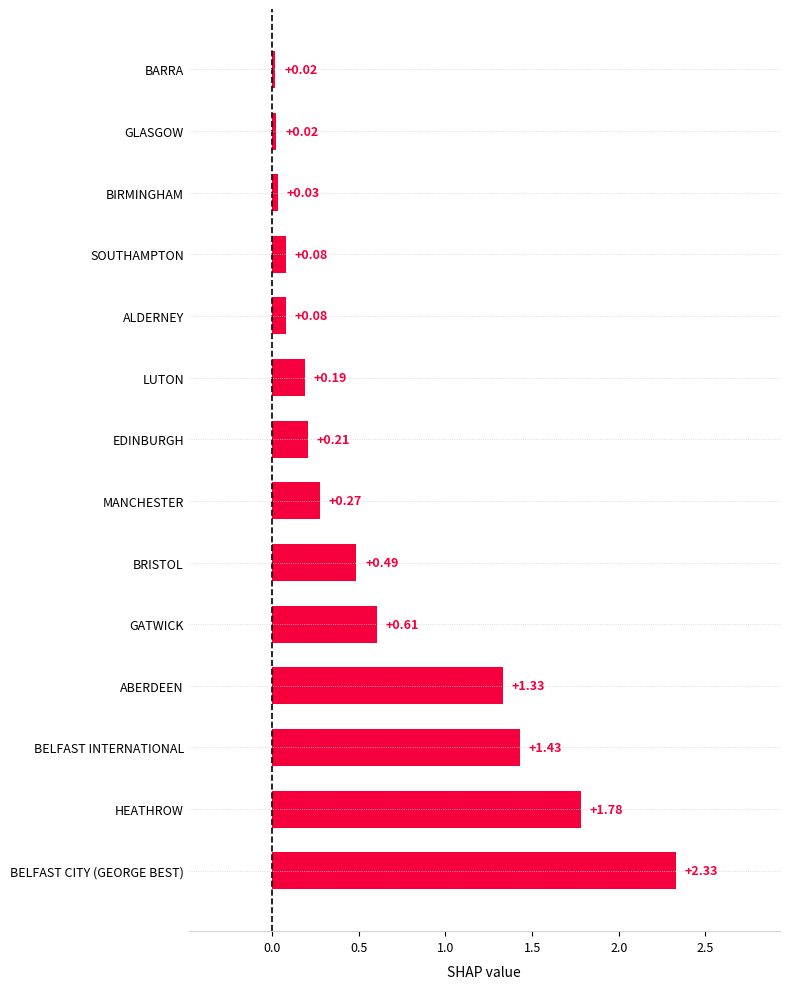

Where is the data nearest to the value 1?

ABERDEEN